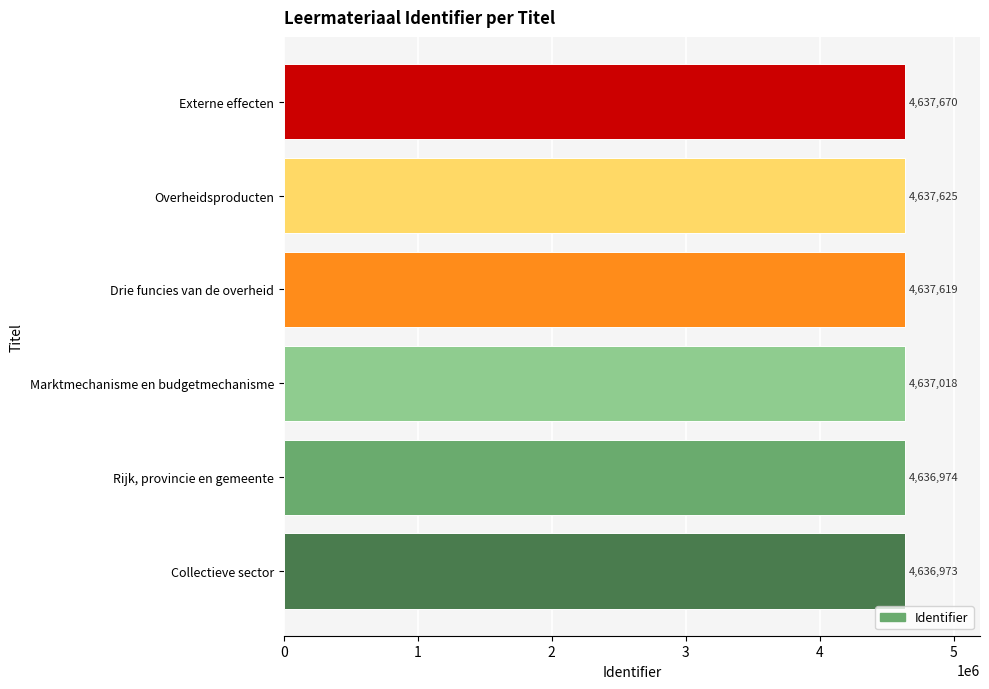

The chart shows a value of 4636974 at Rijk, provincie en gemeente. True or false?

True